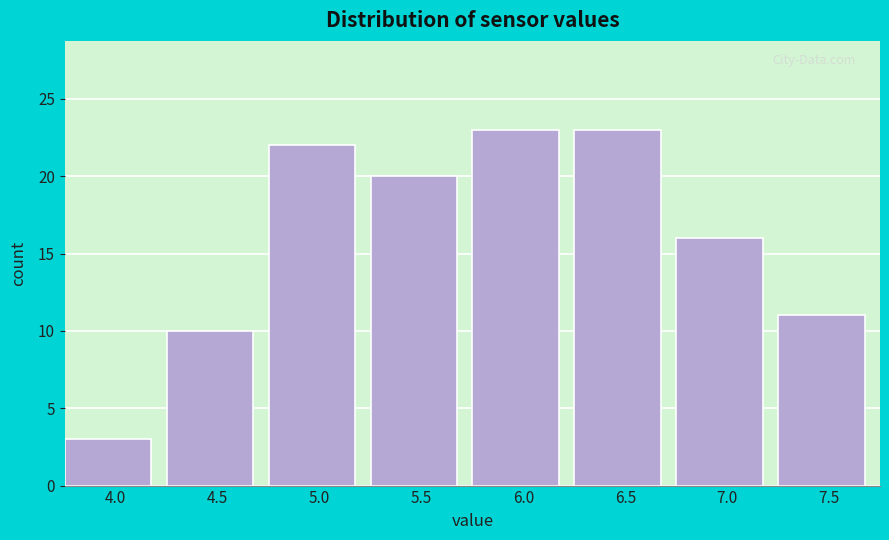

Reading left to right, what are all the values shown in this chart?

3	10	22	20	23	23	16	11